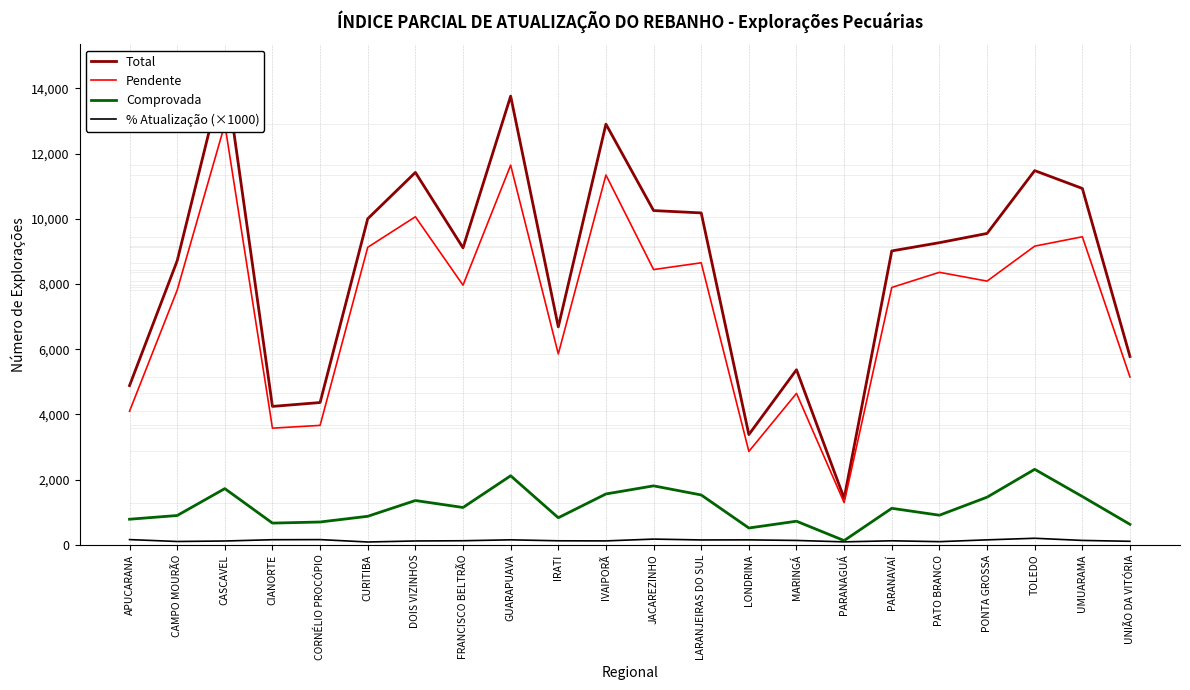

What is the value of the % Atualização (×1000) point at the 10th from the left?

124.3